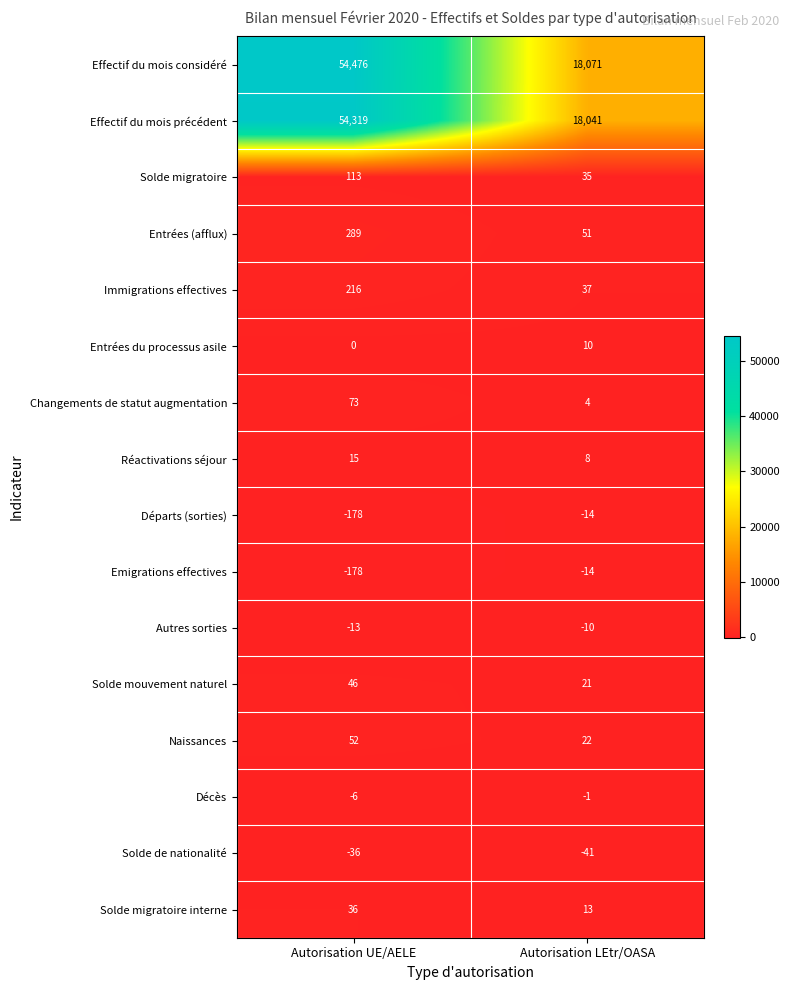

Rank the categories by Effectif du mois précédent value from lowest to highest.

Autorisation LEtr/OASA, Autorisation UE/AELE